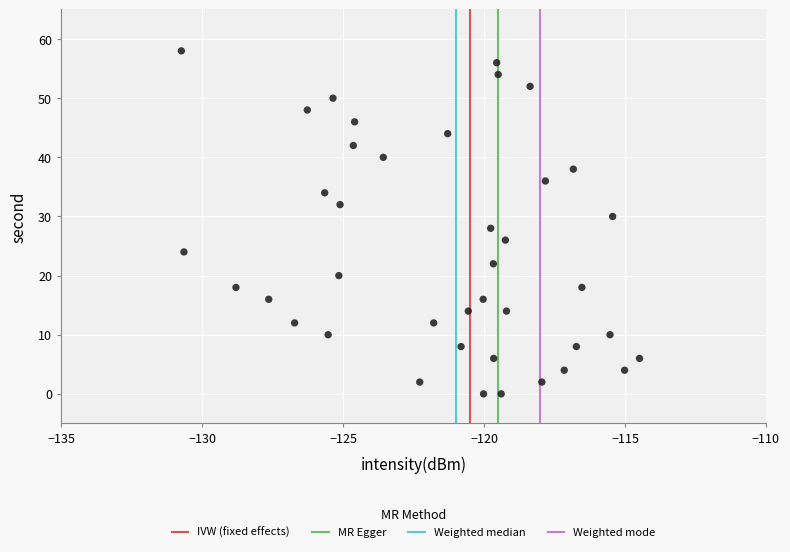

What is the range of Y values (max minus min)?

58